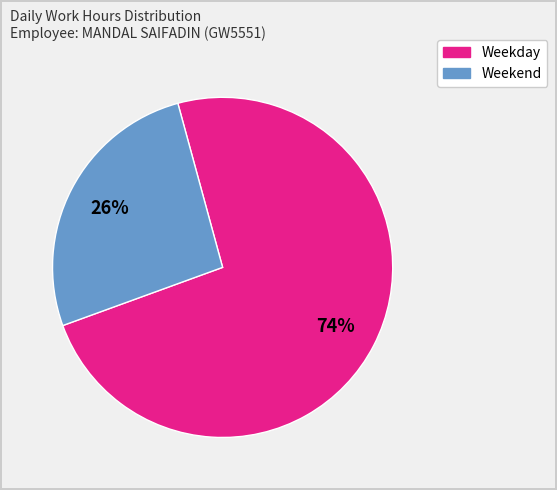

Is there a majority slice in this chart?

Yes